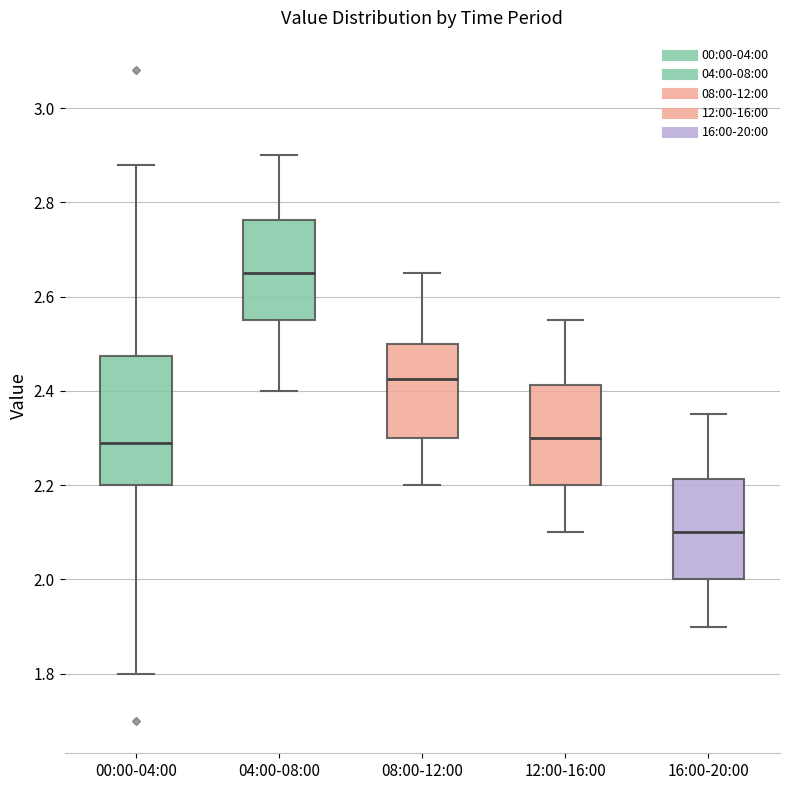

Where is the upper edge of the box for 16:00-20:00 on the y-axis? The values are not printed on the chart, so give them approximately, as read against the axis.

2.22